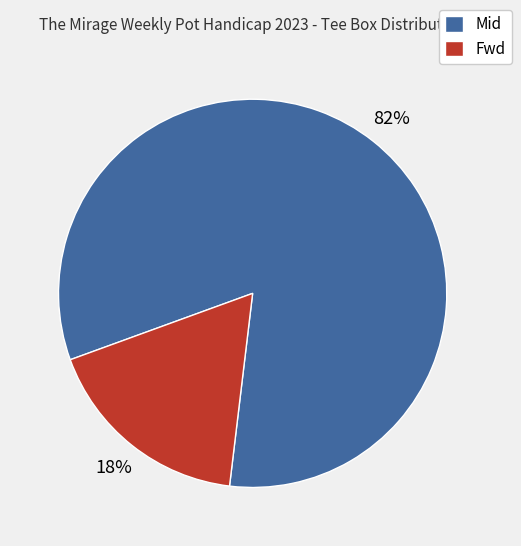

True or false: Mid accounts for 82% of the total.

True